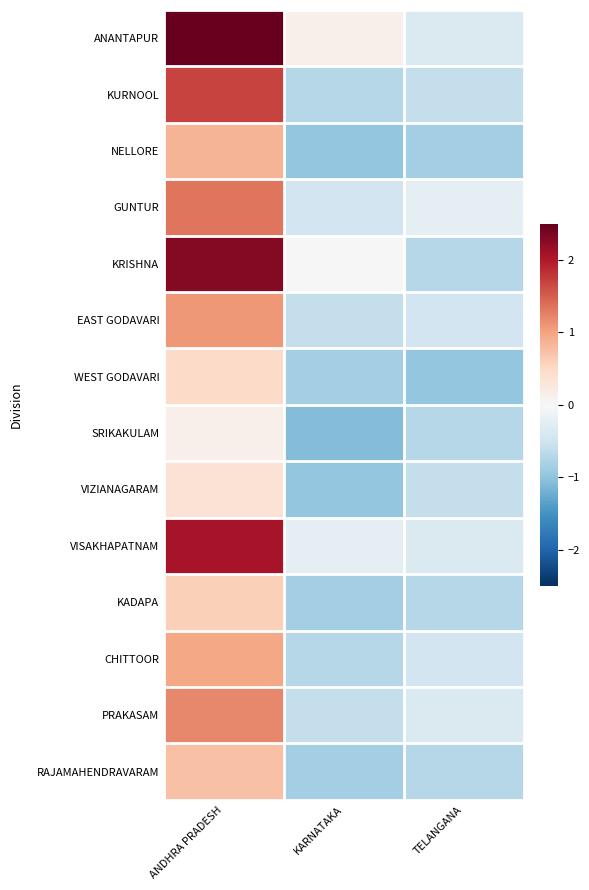

What is the difference between the highest and lowest values at TELANGANA?

0.7